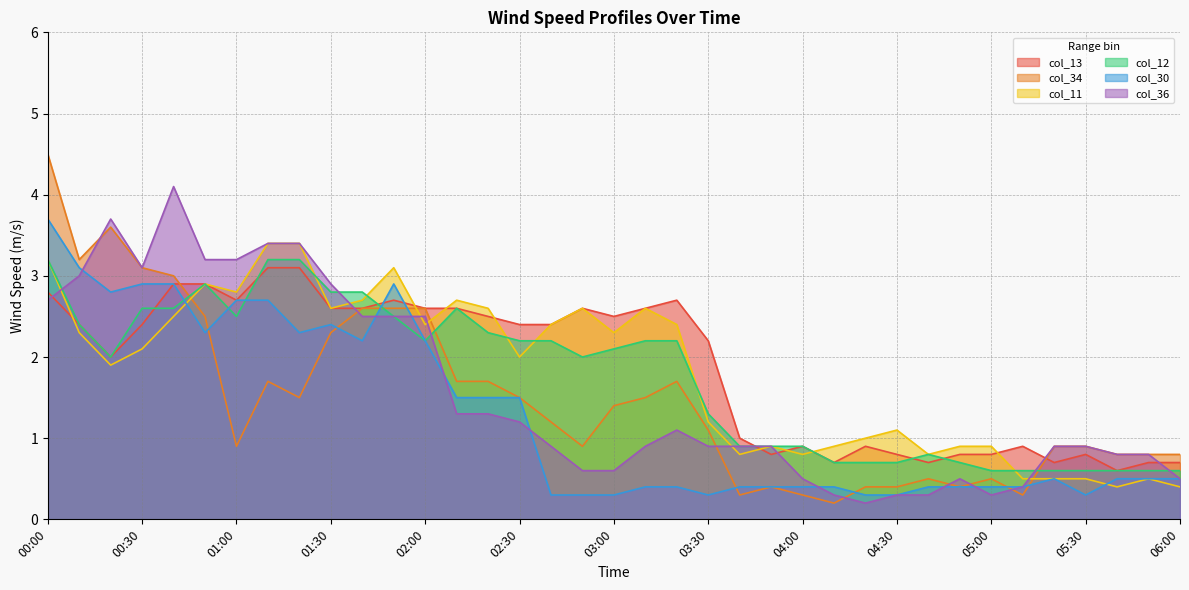

What is the label of the 2nd point from the left?

00:10